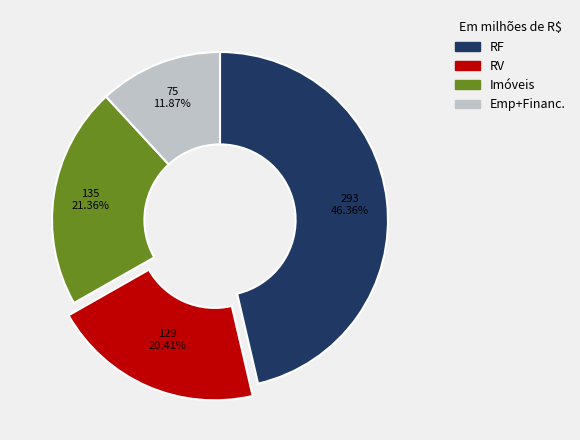

Count the number of slices in the pie.

4